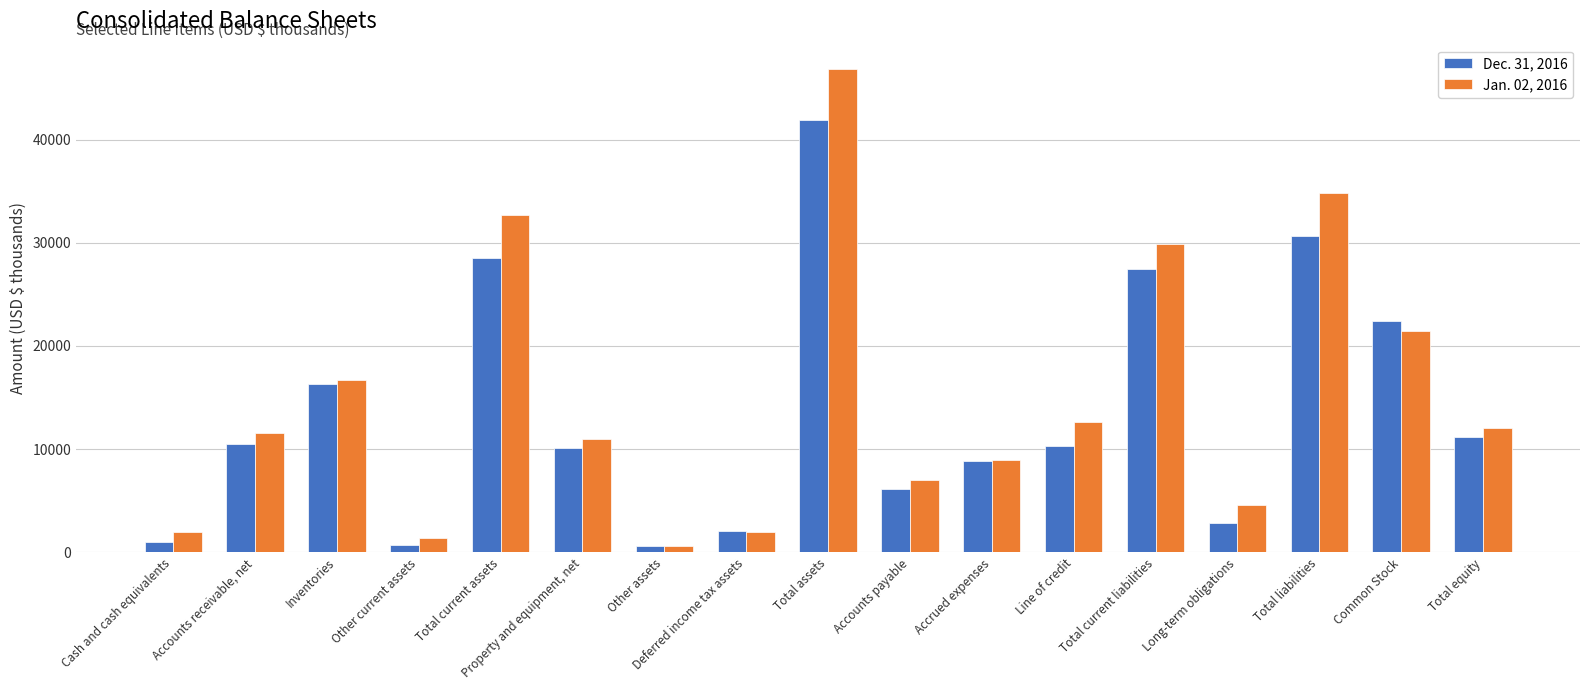

How many bars are there in total?

34